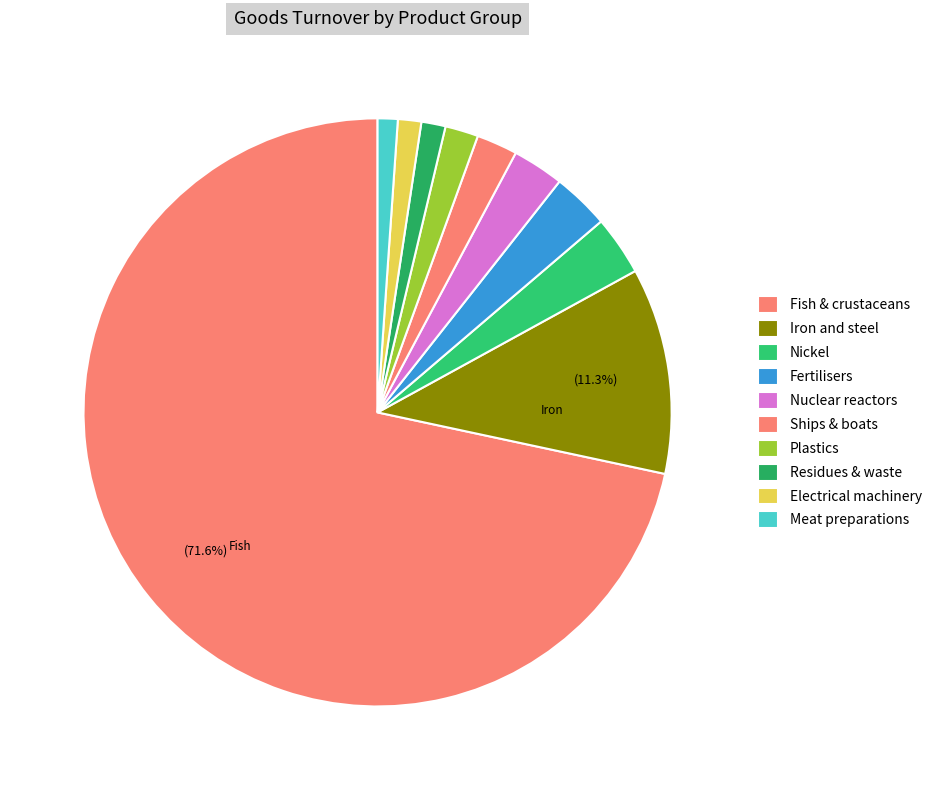

How many segments does this pie chart have?

10